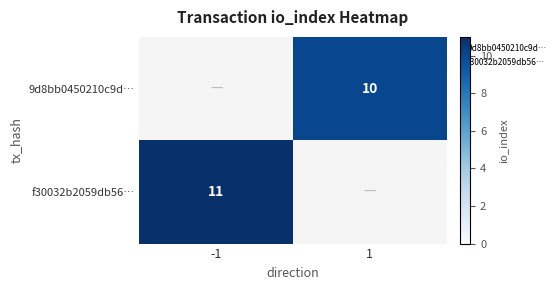

Is it true that 9d8bb0450210c9d… equals 17 at 1?

False